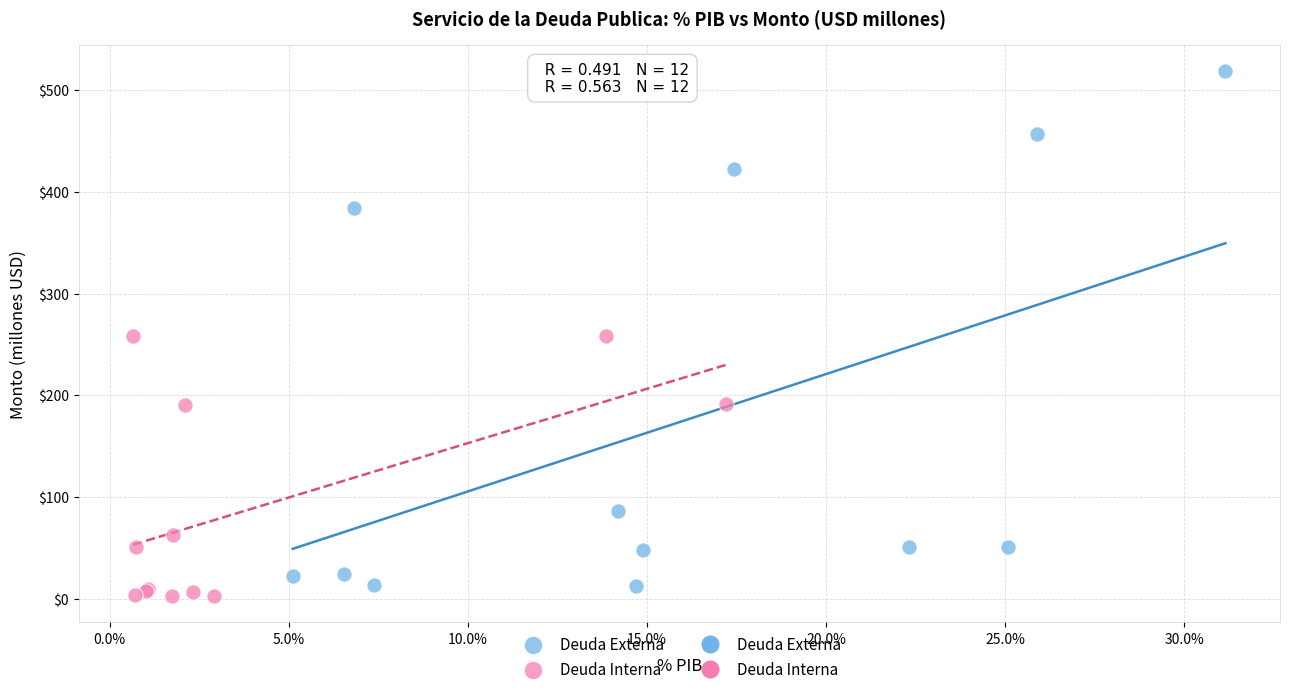

Which series has the largest Y range (max minus min)?

Deuda Externa